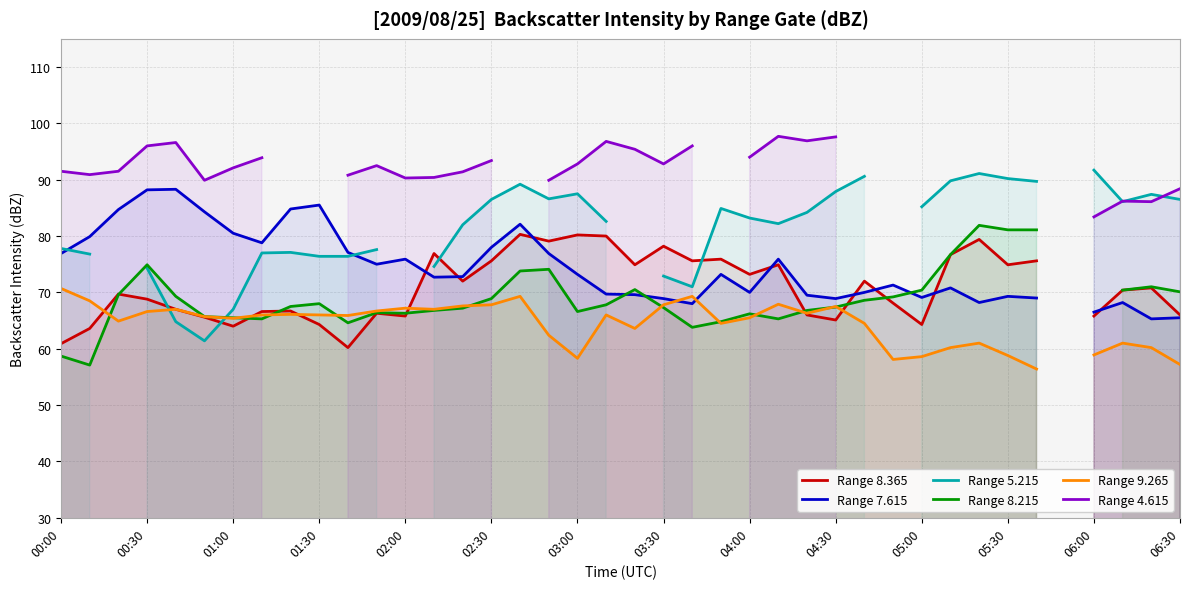

What are all the series names shown in the legend?

Range 8.365, Range 7.615, Range 5.215, Range 8.215, Range 9.265, Range 4.615